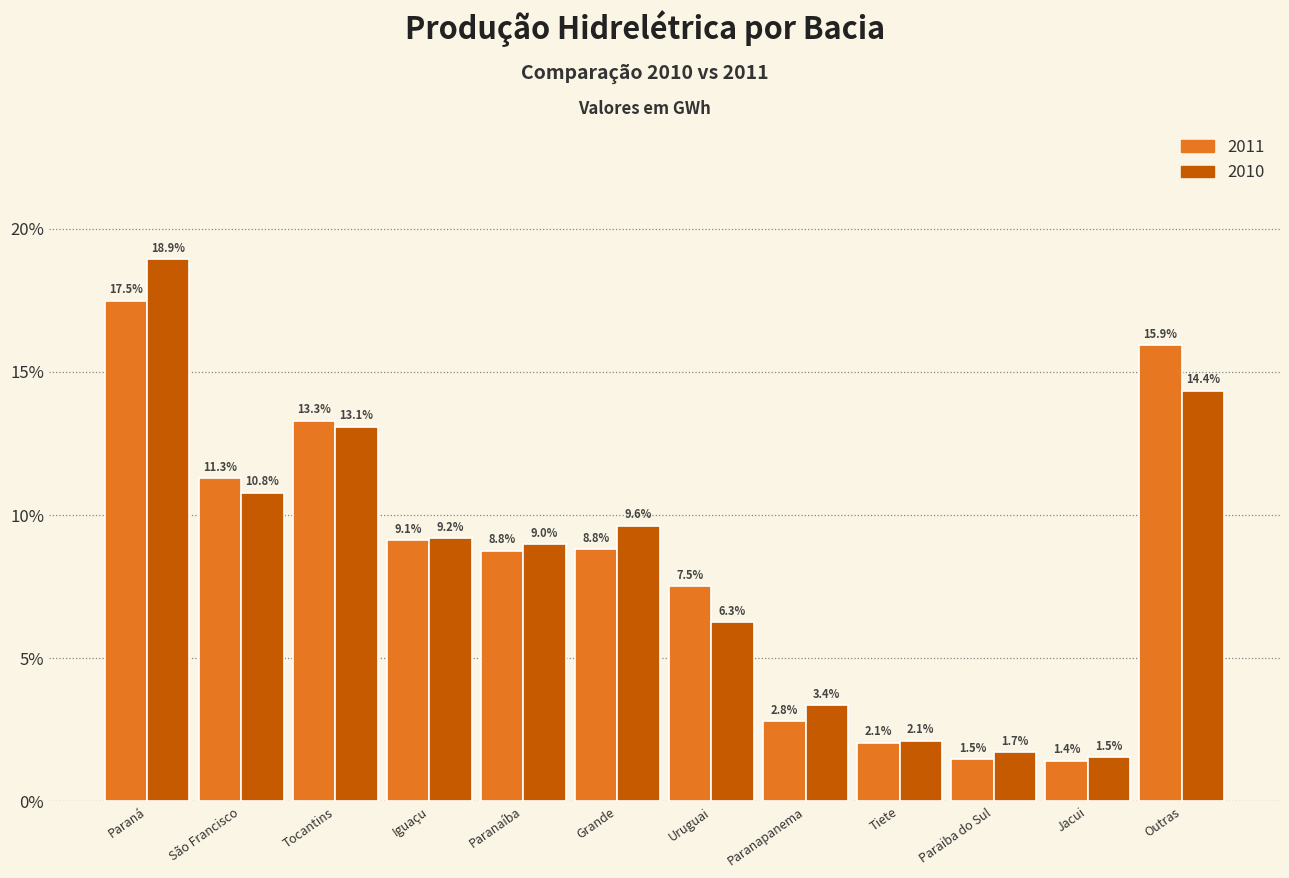

Reading left to right, transcribe all the data shown in this chart.

2011: Paraná=17.5	São Francisco=11.3	Tocantins=13.3	Iguaçu=9.1	Paranaíba=8.8	Grande=8.8	Uruguai=7.5	Paranapanema=2.8	Tiete=2.1	Paraiba do Sul=1.5	Jacui=1.4	Outras=15.9
2010: Paraná=18.9	São Francisco=10.8	Tocantins=13.1	Iguaçu=9.2	Paranaíba=9.0	Grande=9.6	Uruguai=6.3	Paranapanema=3.4	Tiete=2.1	Paraiba do Sul=1.7	Jacui=1.5	Outras=14.4